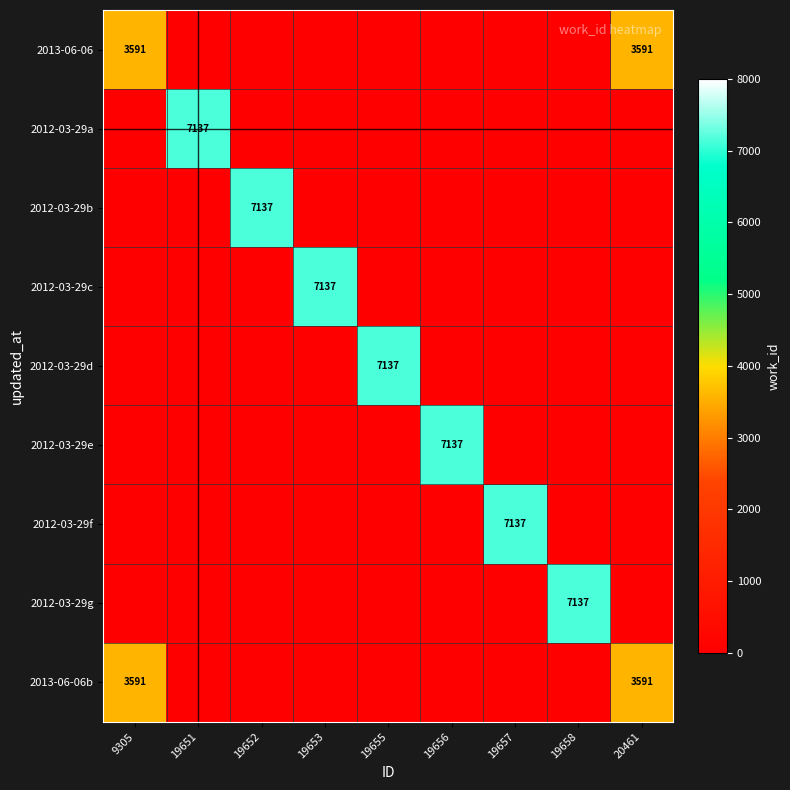

At which category does the chart reach its minimum across all series?

19651